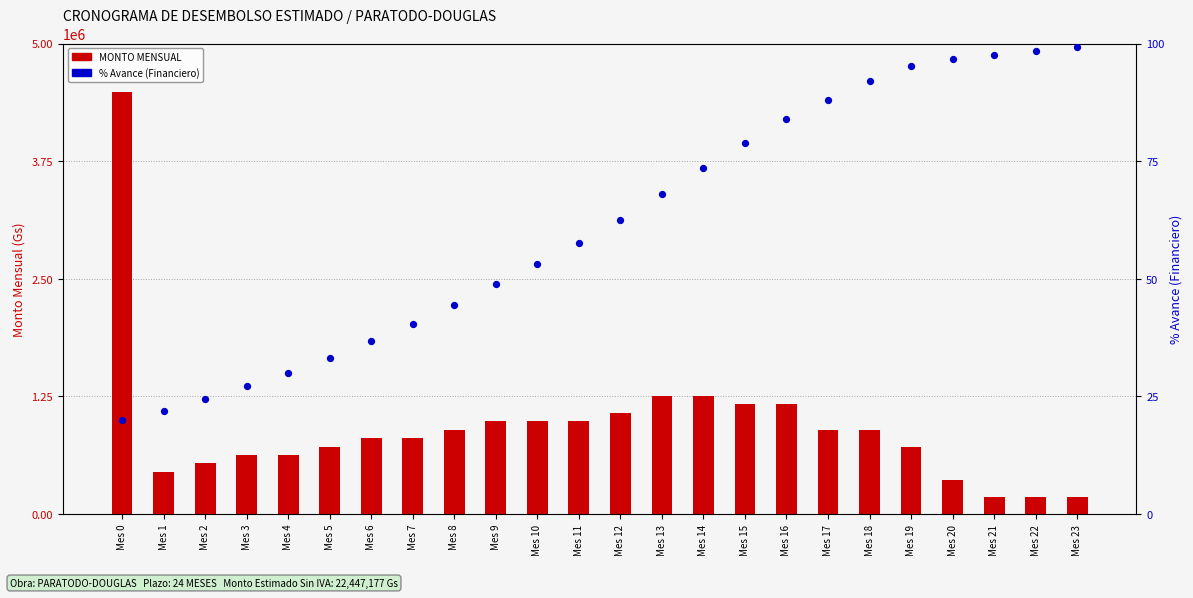

At how many categories does at least one series exceed 4286469?

1